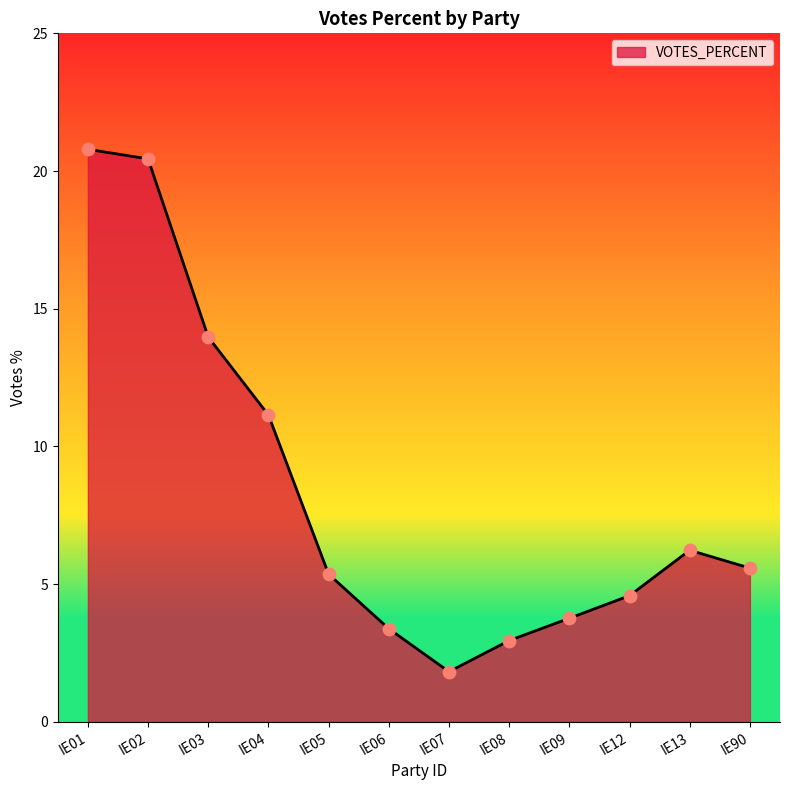

What is the ratio of the value at IE02 to the value at IE90?

3.7